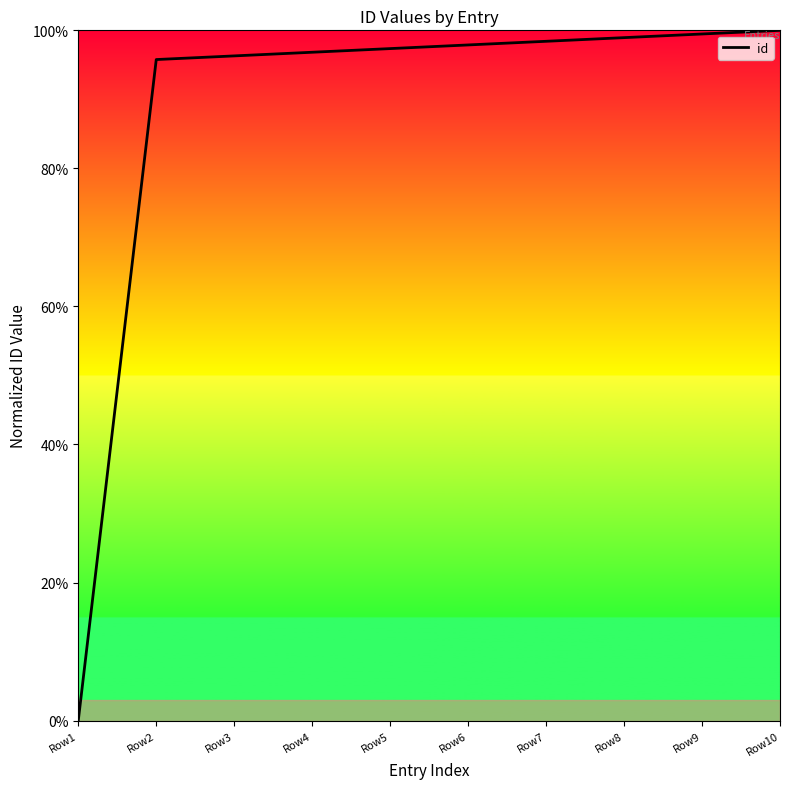

What is the change in value from Row1 to Row7?

+98.4